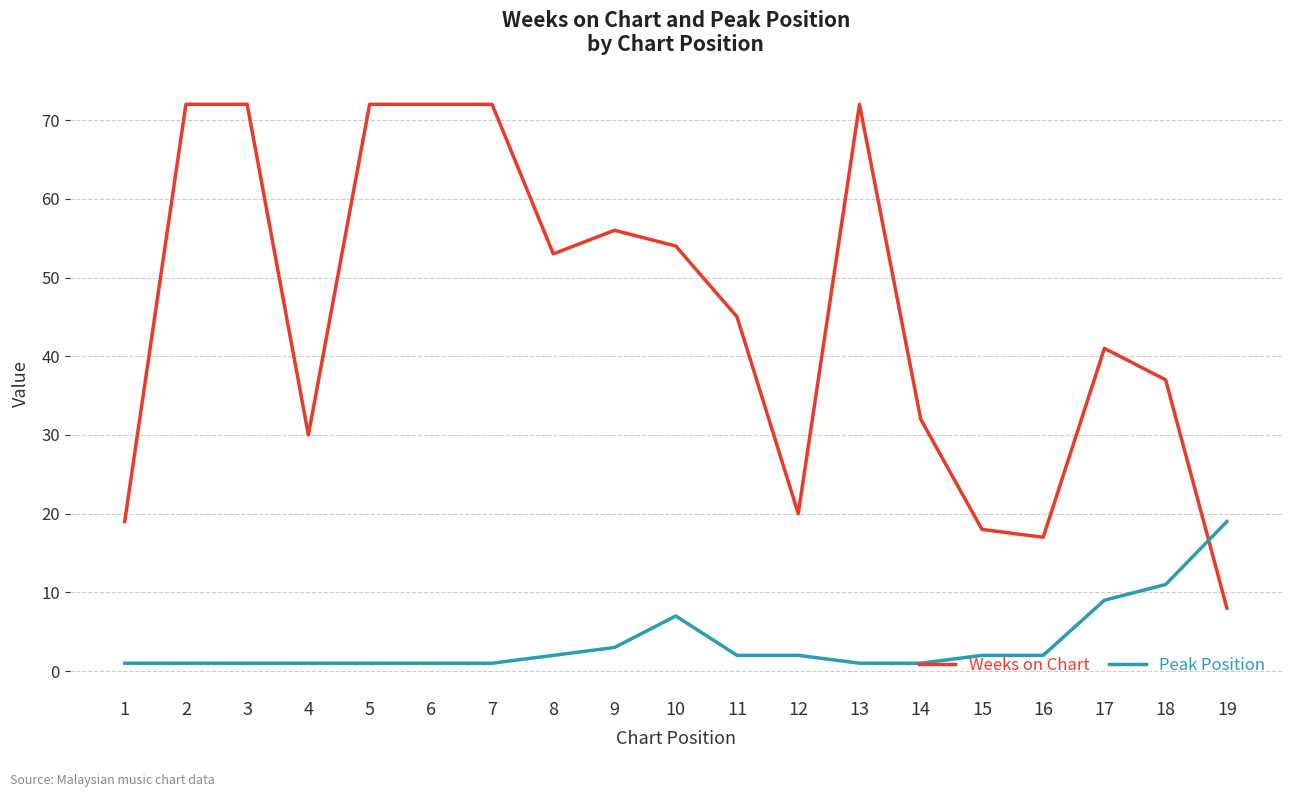

Which series changed the most between 1 and 5?

Weeks on Chart